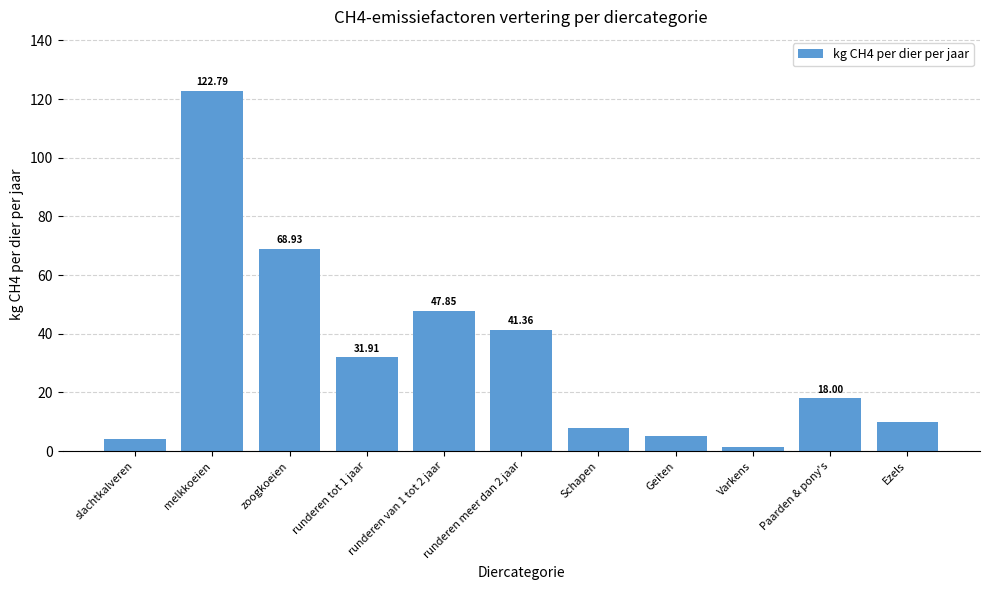

How many data points are less than 18?

5